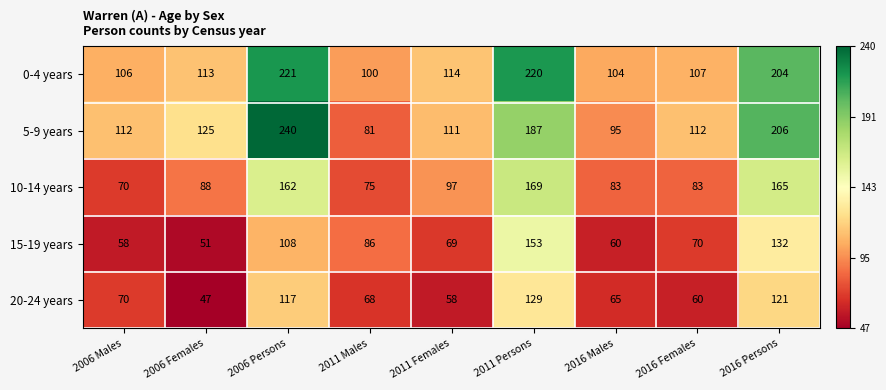

What is the spread (max minus min) of values at 2016 Persons?

85